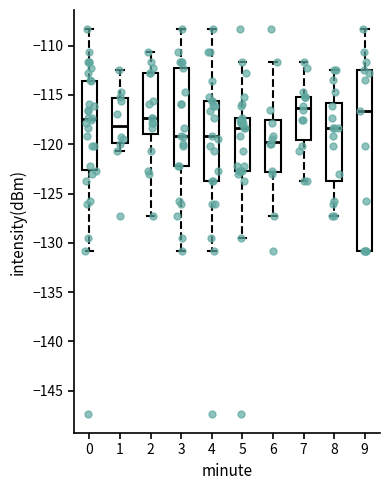

Comparing the boxes themselves (not the whiskers), which one is the tallest?

9